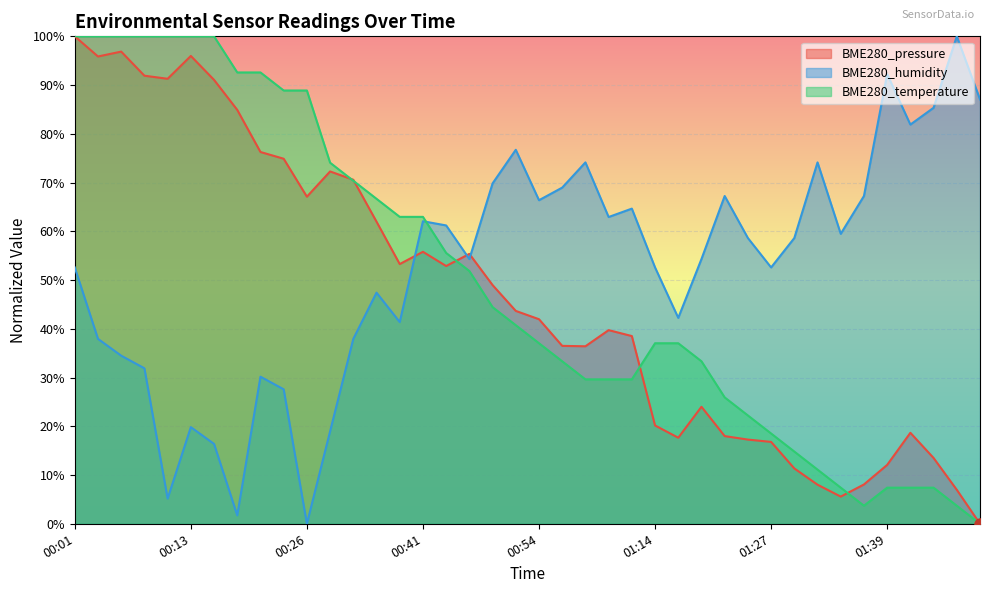

The value of BME280_temperature at 01:39 is 7.4. True or false?

True